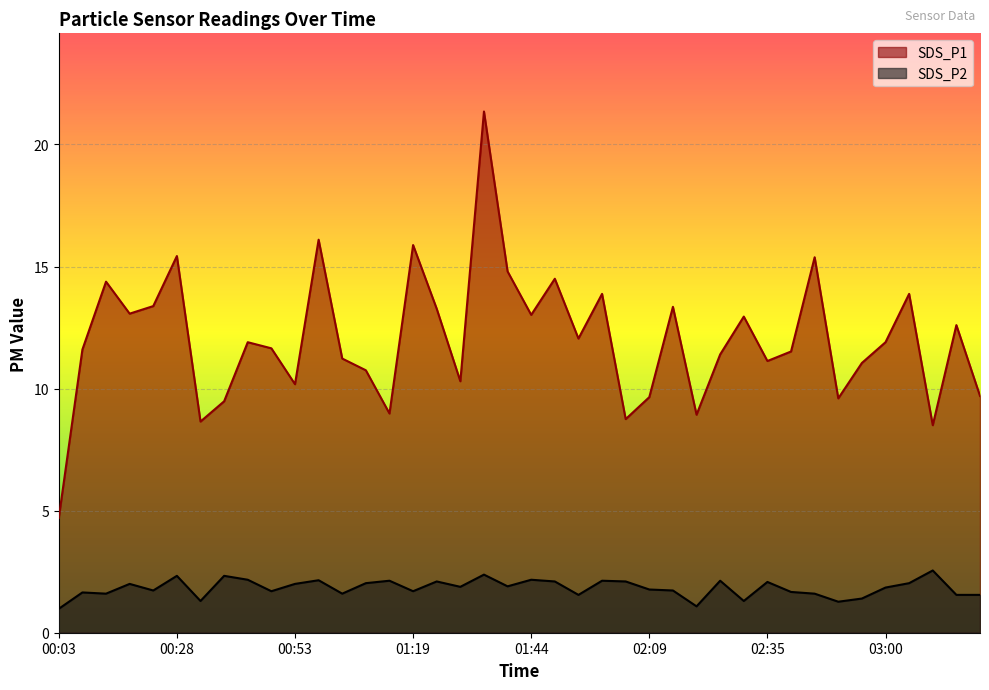

The value of SDS_P1 at 00:38 is 9.5. True or false?

True